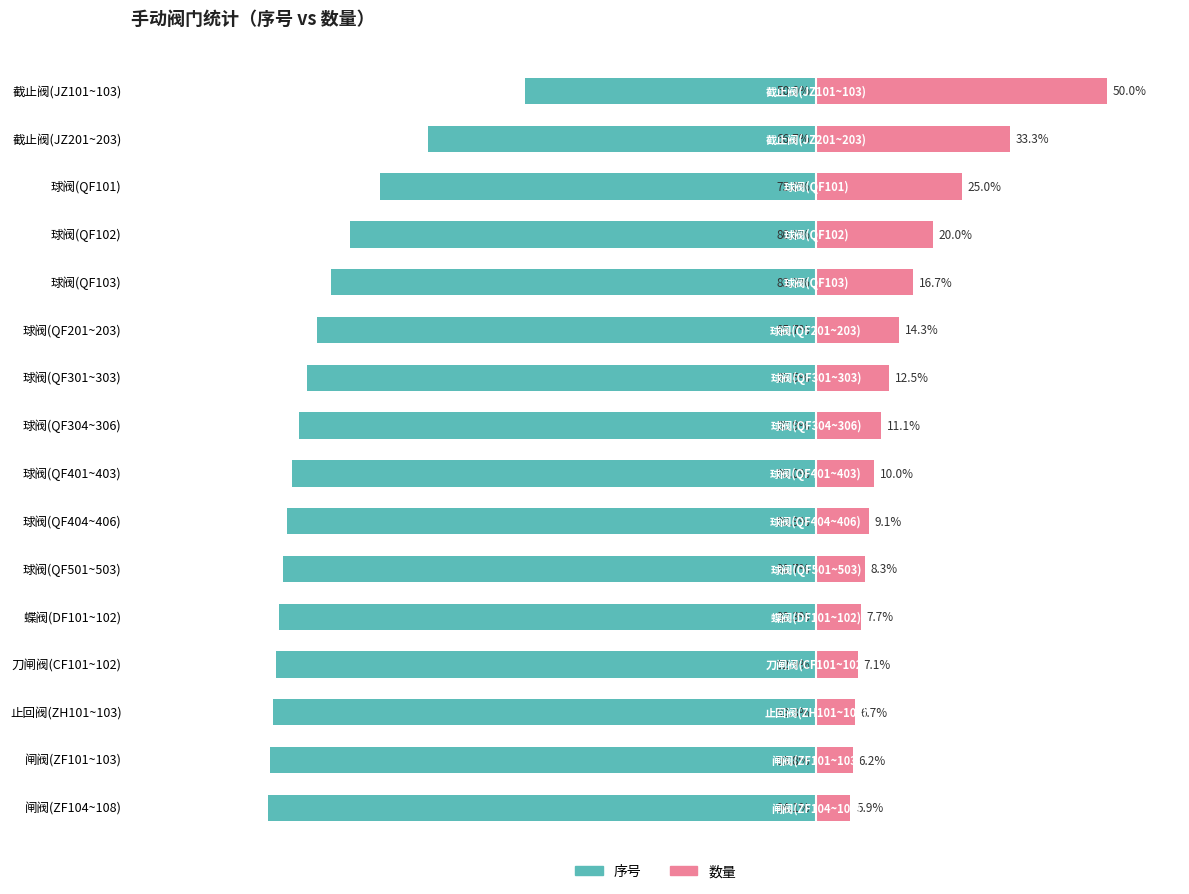

Which has a higher value, 8 or 13?

8